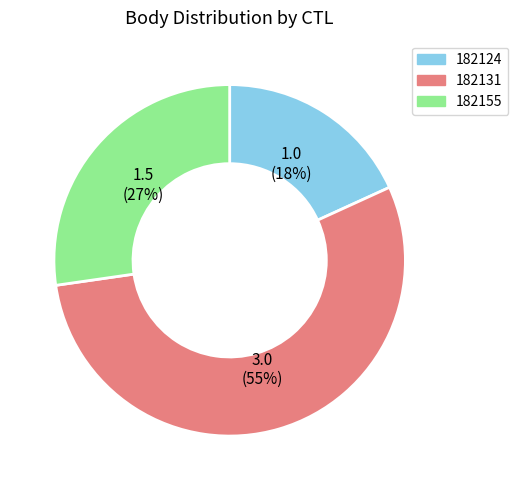

To the nearest percent, what portion does 182131 represent?

55%